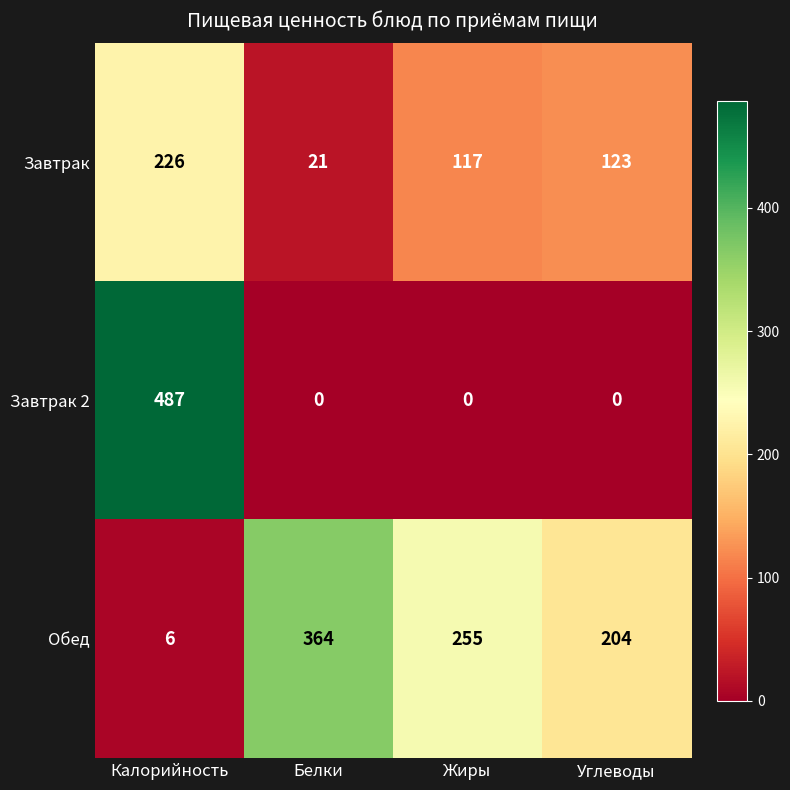

Which category has the highest value across all series?

Калорийность